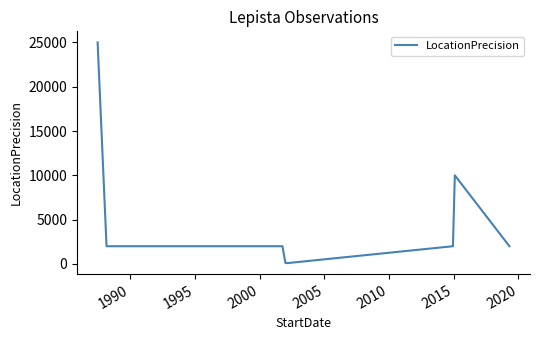

What is the greatest value displayed?

25000